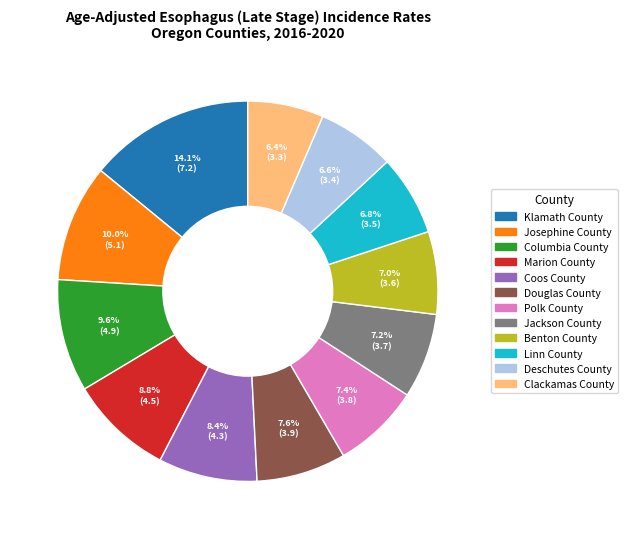

Combined, do Linn County and Columbia County account for over 50%?

No